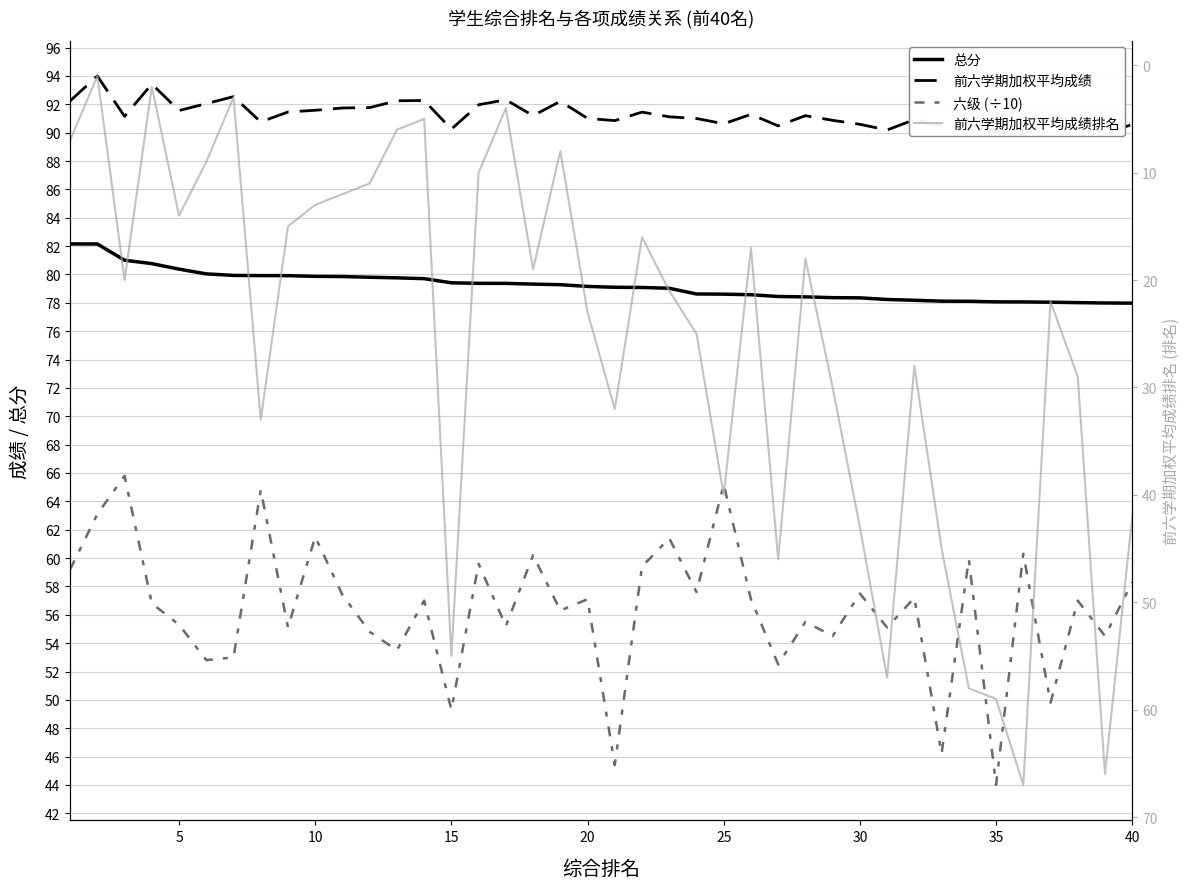

How many series are shown in this chart?

4